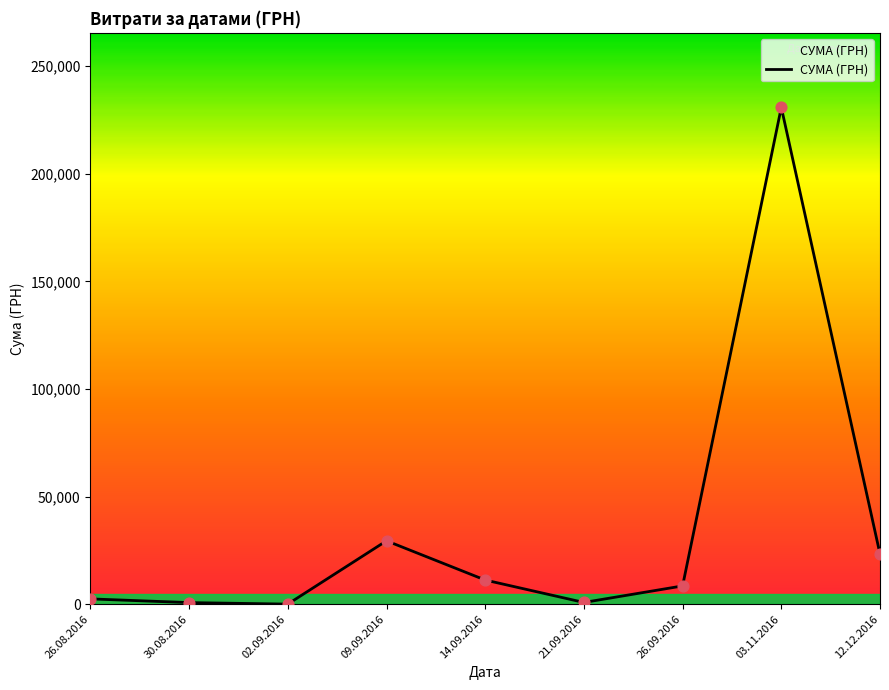

Between 26.09.2016 and 12.12.2016, which is larger?

12.12.2016